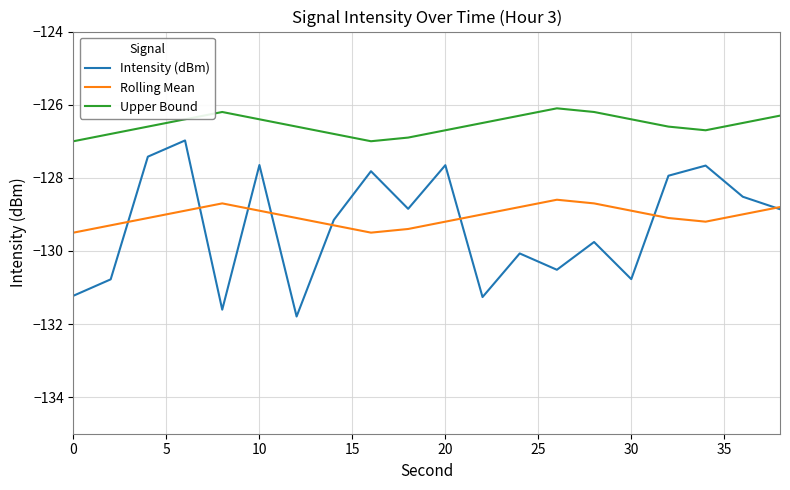

Which series has the largest total across all categories?

Upper Bound